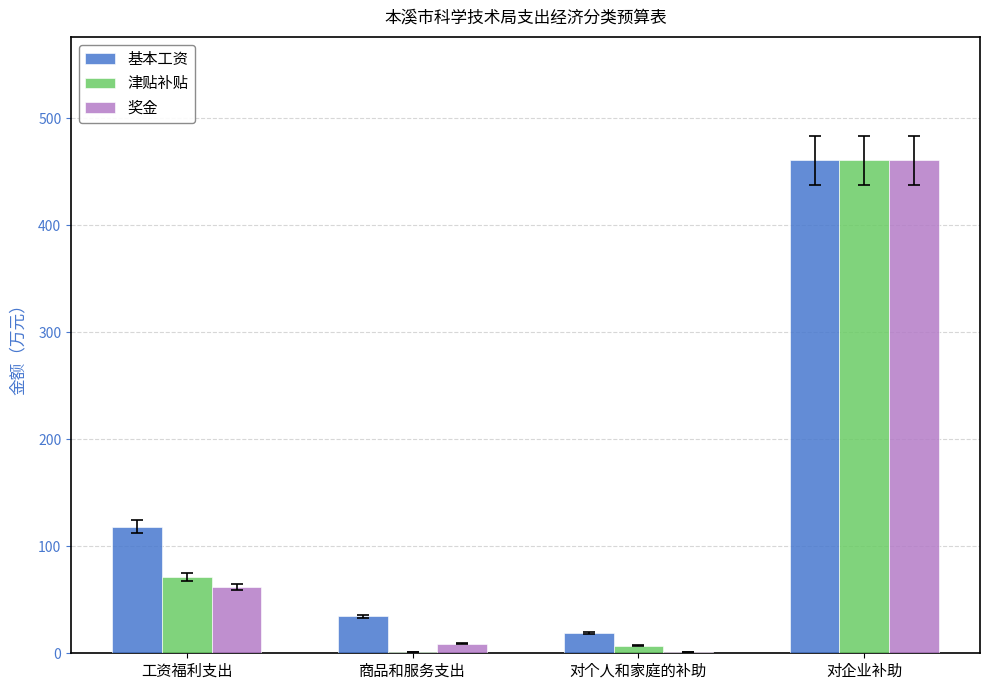

At which label does 津贴补贴 first exceed 71?

工资福利支出